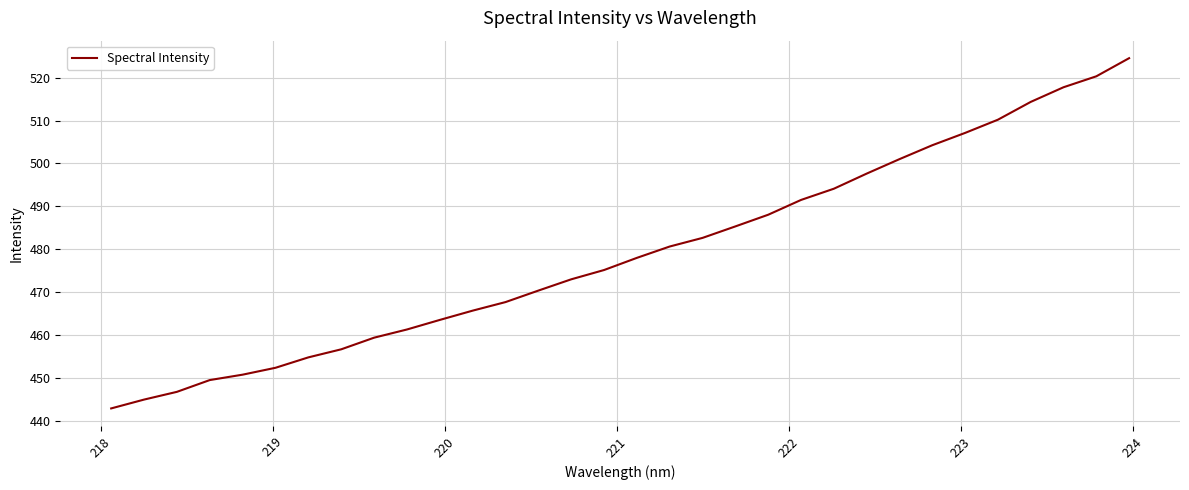

What is the difference between the maximum and minimum values?

81.5